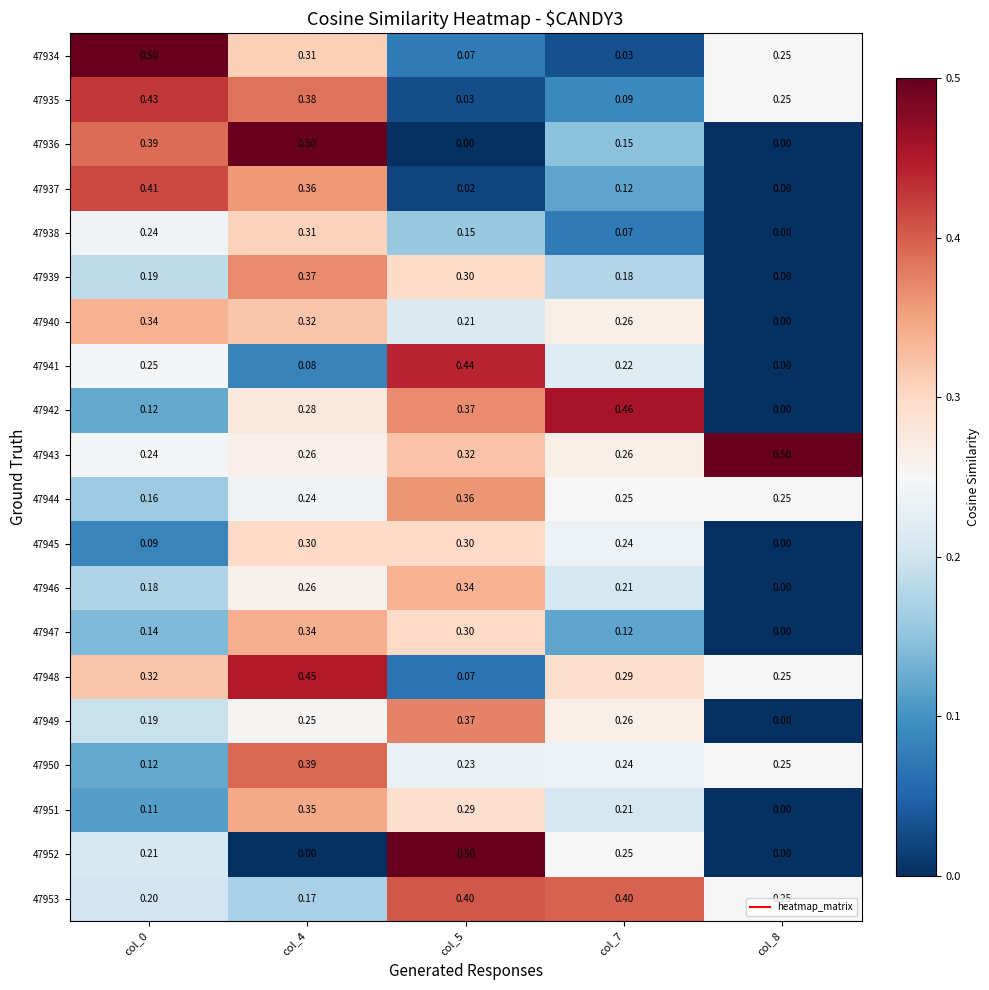

Is the value of 47945 at col_4 greater than the value of 47951 at col_5?

Yes